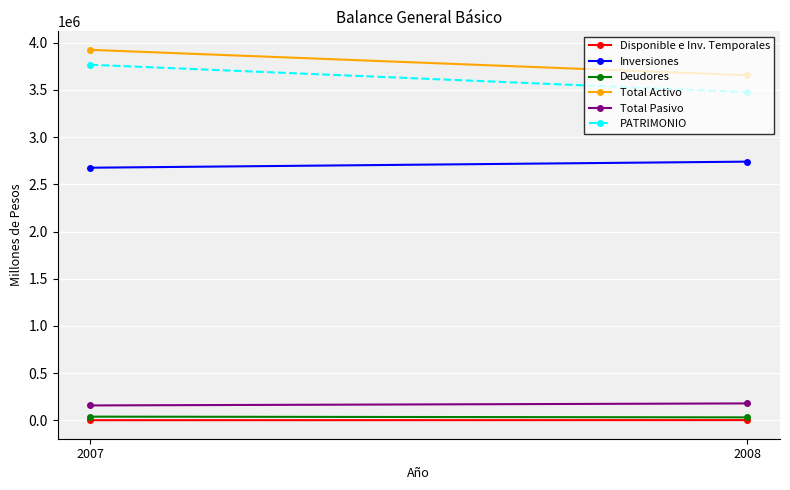

Reading left to right, what are all the values shown in this chart?

Disponible e Inv. Temporales: 1287	2389
Inversiones: 2676067	2740396
Deudores: 39052	31300
Total Activo: 3924688	3655338
Total Pasivo: 157805	179133
PATRIMONIO: 3766883	3476205